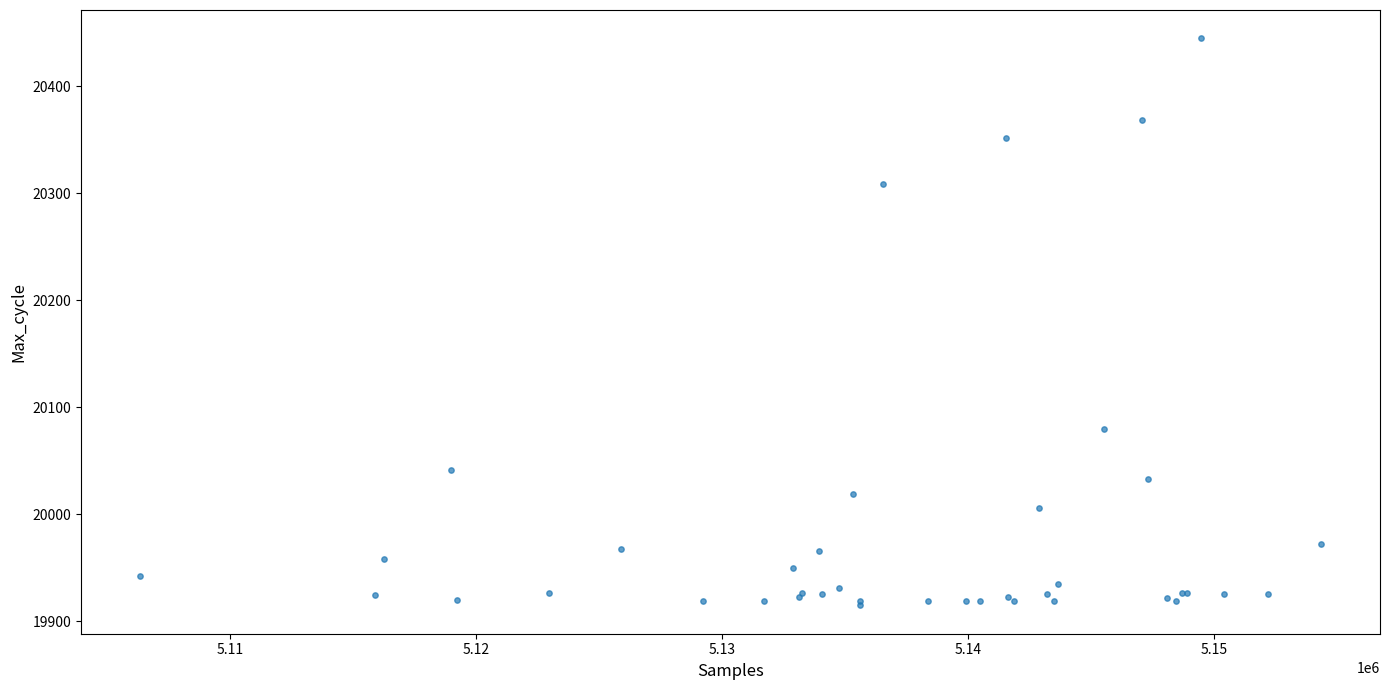

What Y value in the scatter plot is closest to 20180?

20080